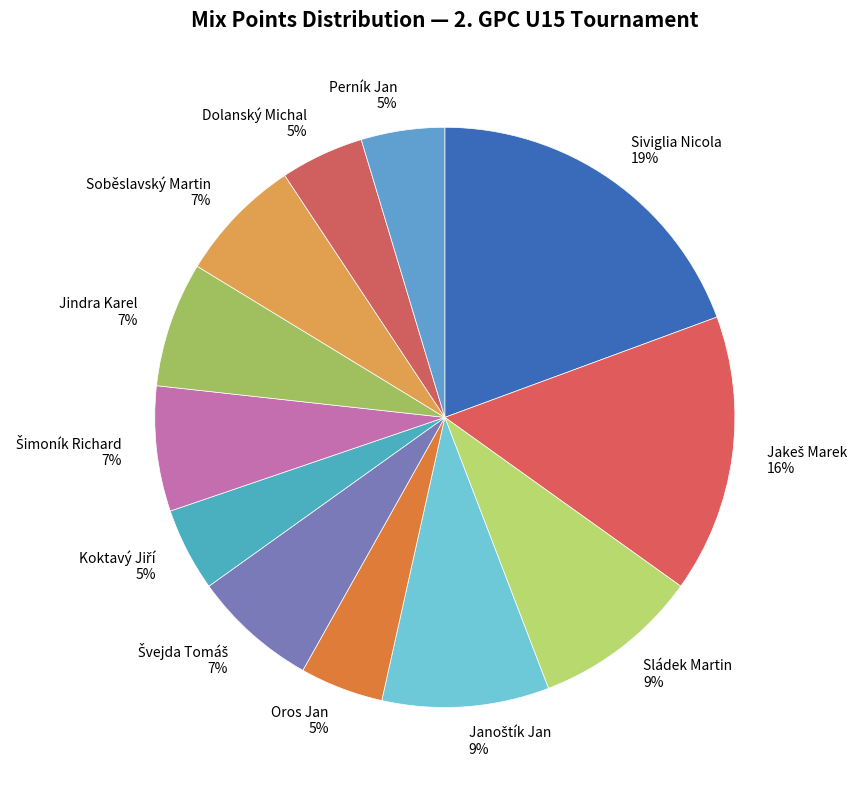

How many slices are in this pie chart?

12